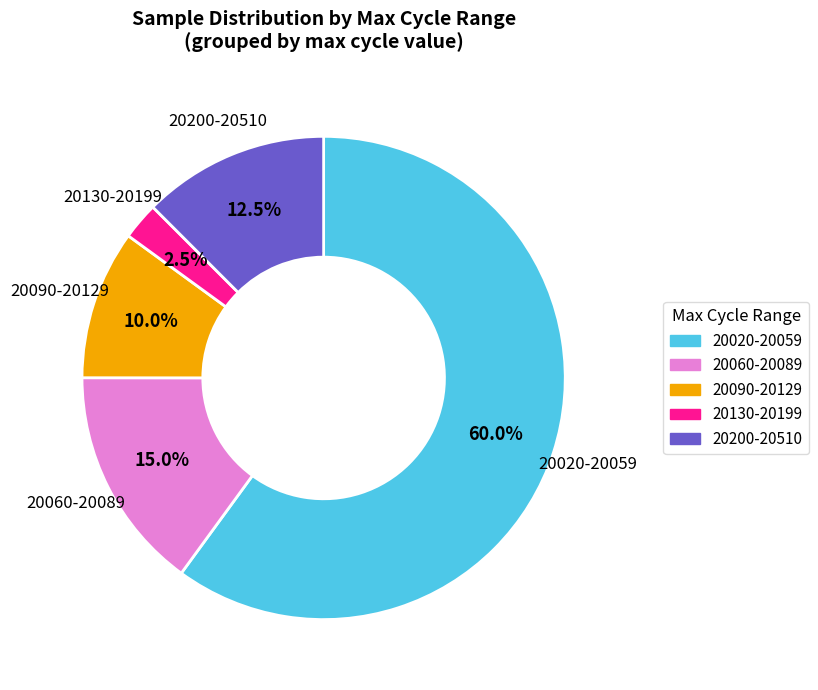

Which has a higher value, 20020-20059 or 20060-20089?

20020-20059